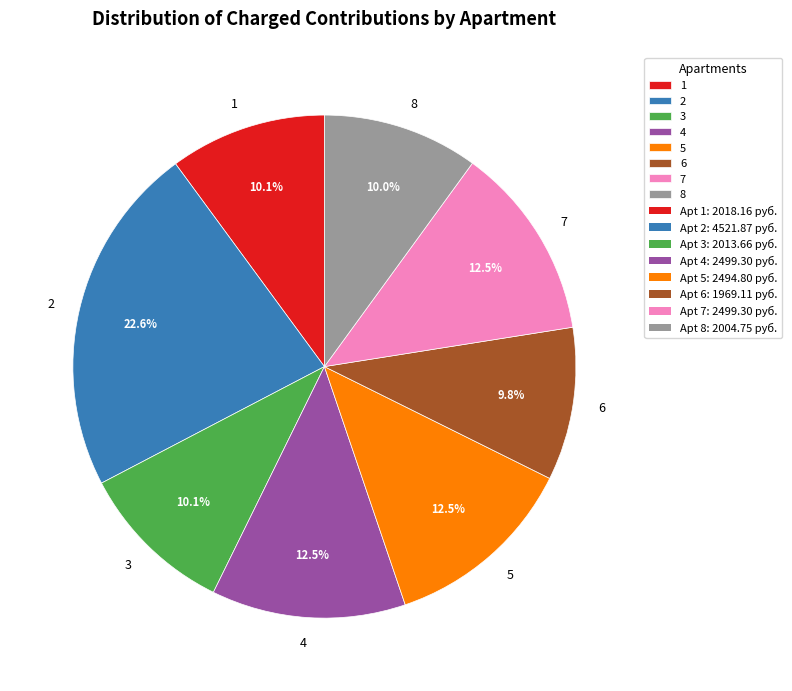

Approximately how many times larger is the value at 7 compared to 8?

1.2